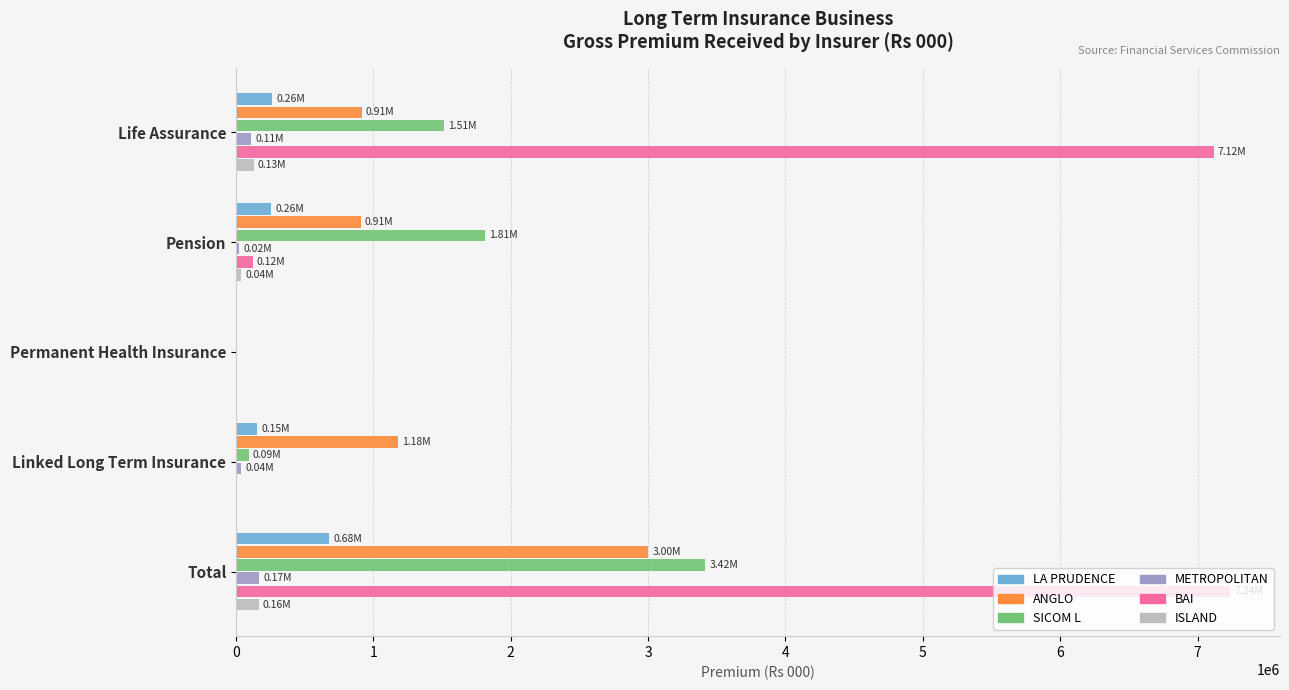

Which series has the largest total across all categories?

BAI